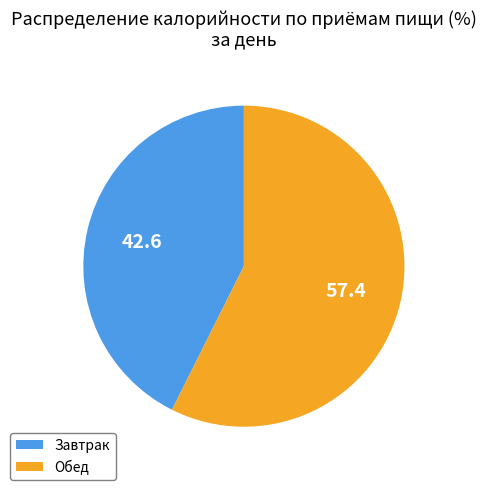

What is the smallest slice in the pie chart?

Завтрак